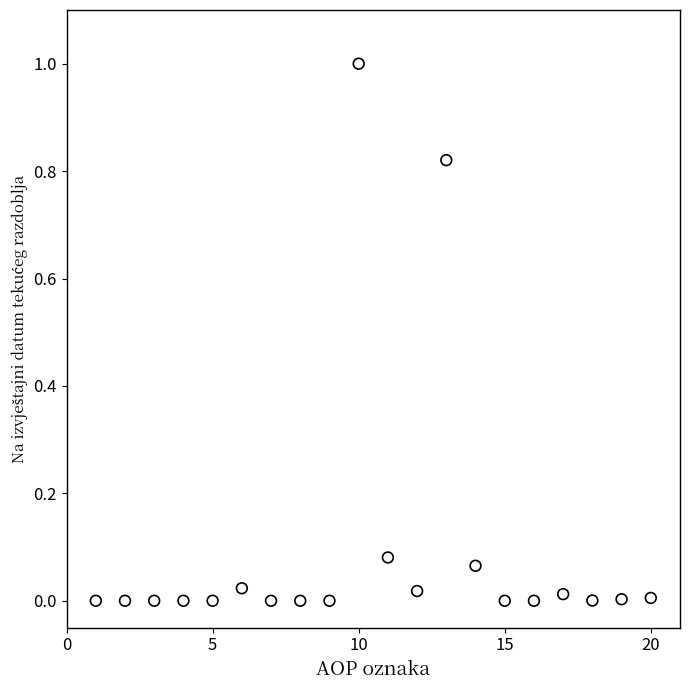

What is the range of Y values (max minus min)?

1.0